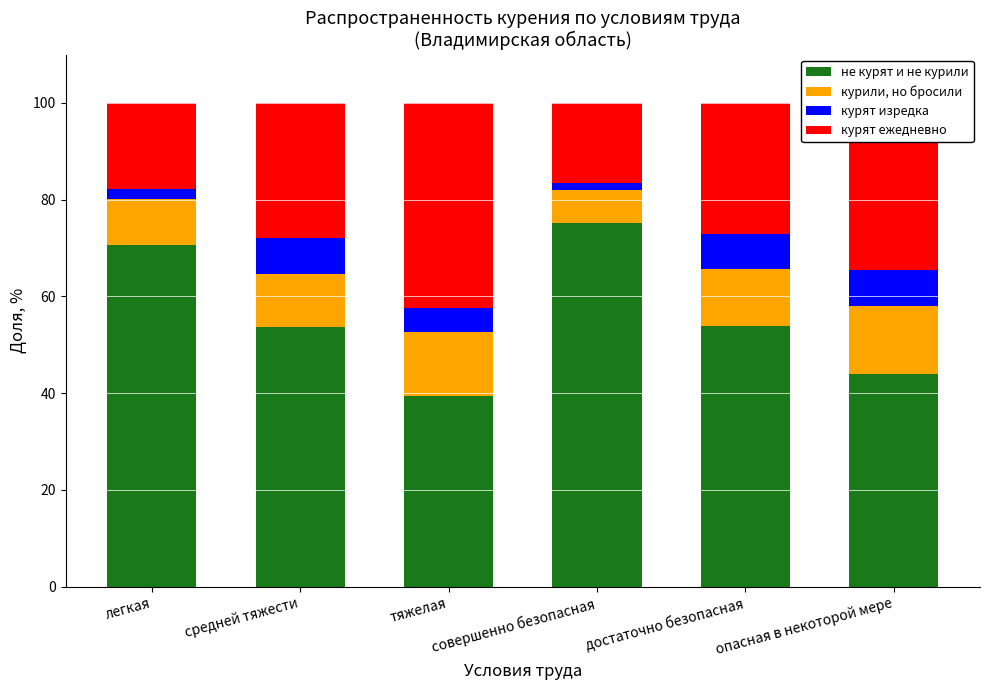

What is the average value of the не курят и не курили series?

56.1